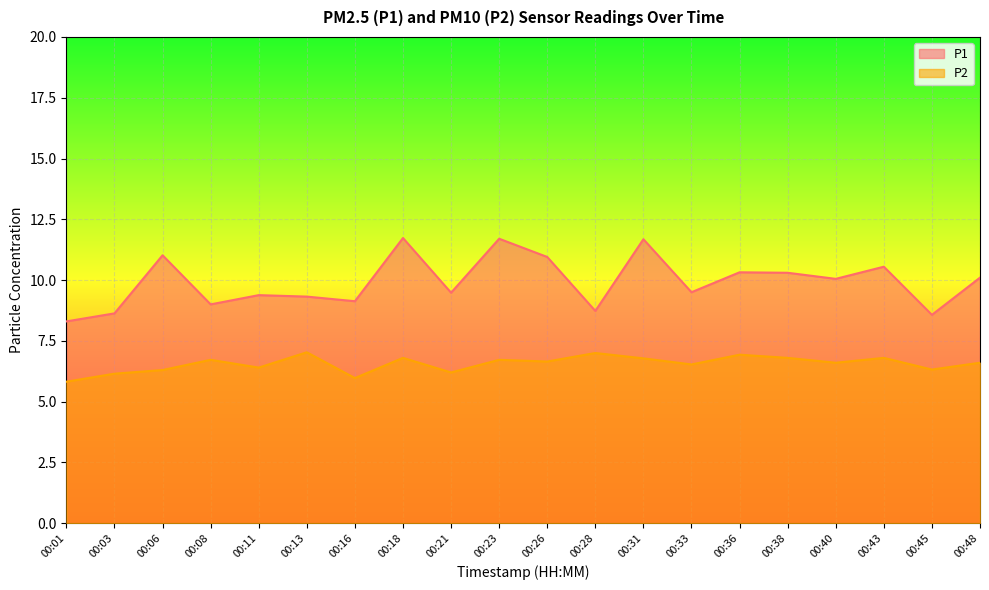

Between 00:38 and 00:43, which is larger?

00:43